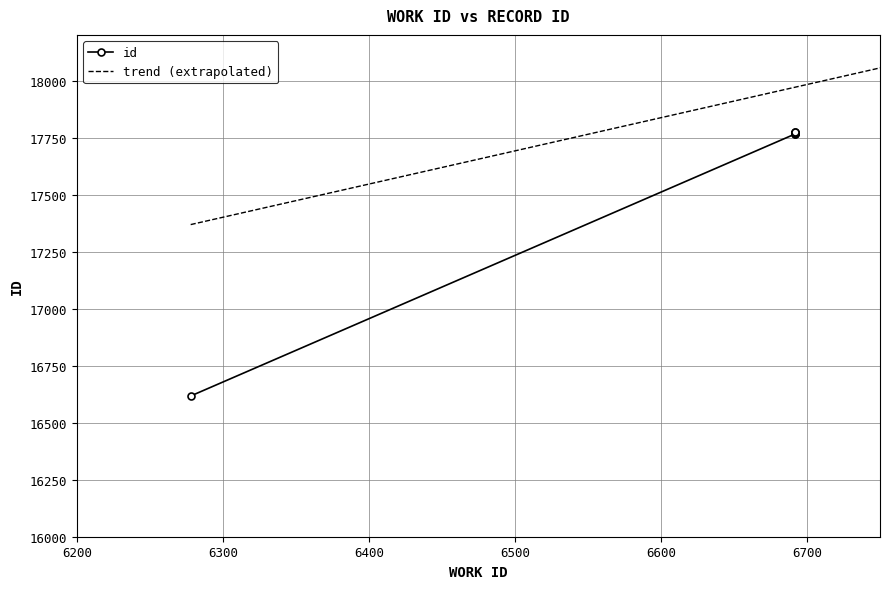

Is it true that the value at 6692 is 25434?

False